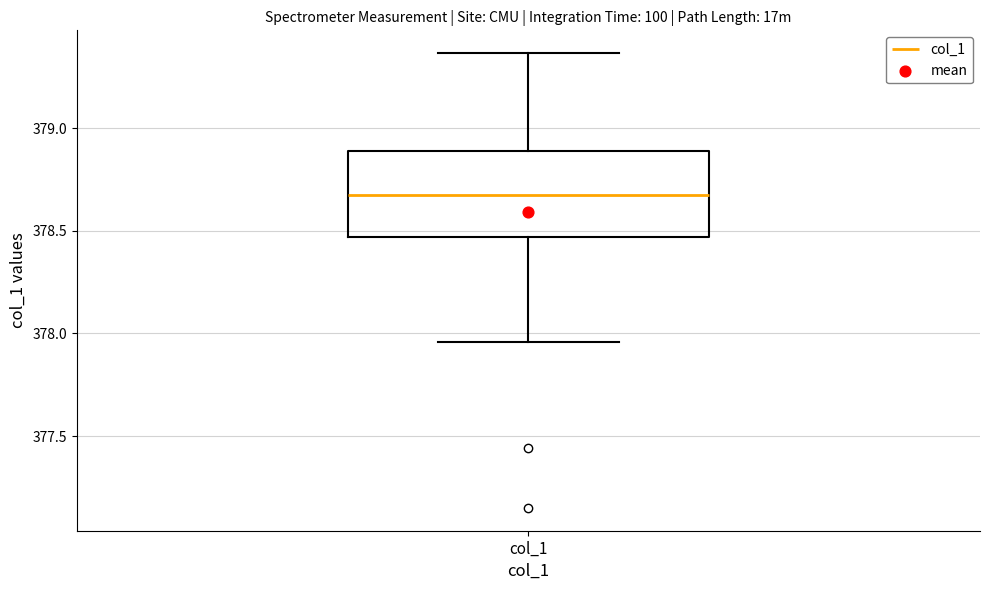

Transcribe this box plot: give where the median line is, the range the box spans, and where the two whiskers end, as read against the y-axis. The values are not printed on the chart, so give them approximately, as read against the axis.

median 378.65, box 378.45 to 378.90, whiskers 377.95 to 379.35